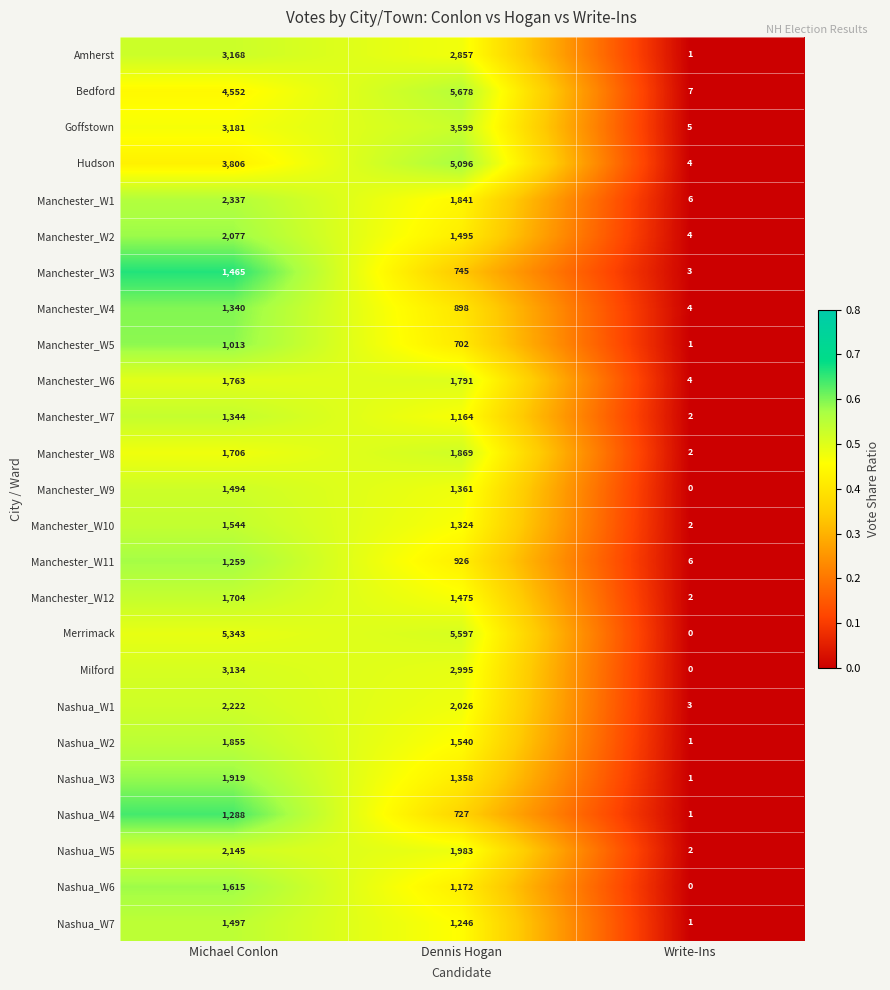

How many Nashua_W3 values are between 1 and 1919?

3